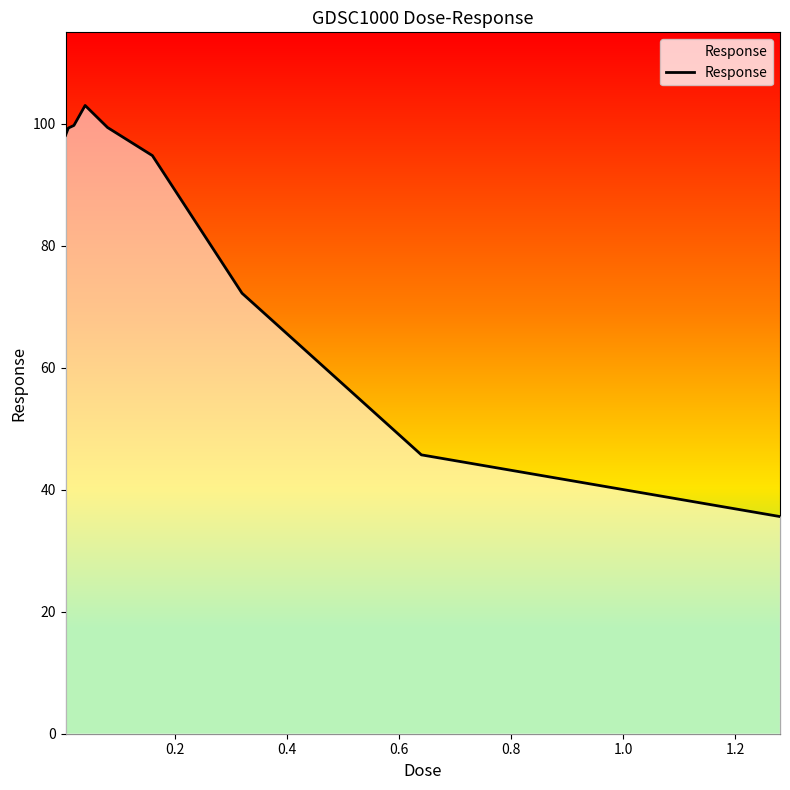

What is the smallest value displayed?

35.6